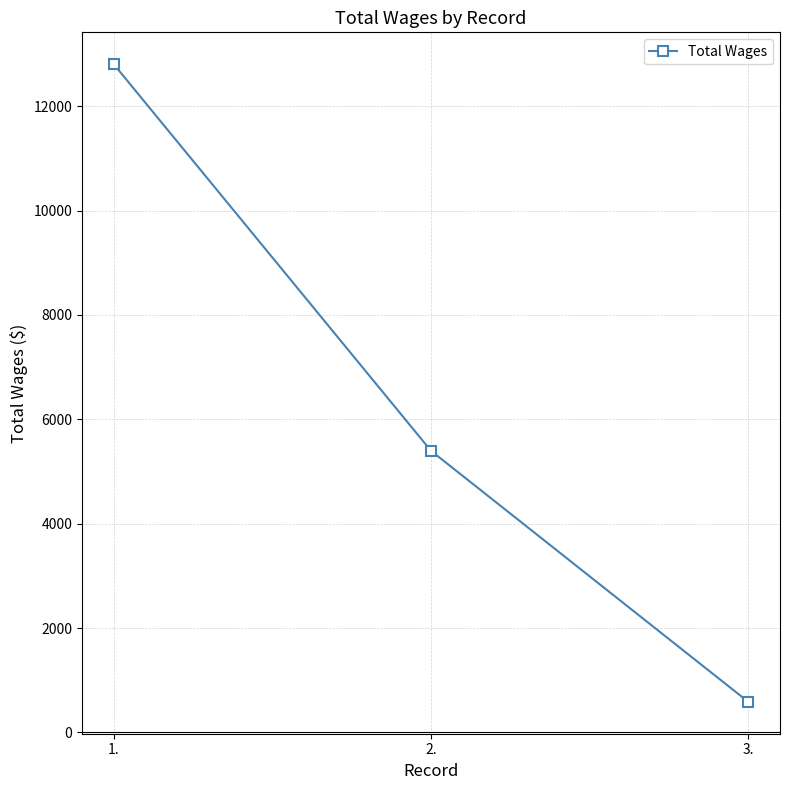

What is the approximate value at 1., to the nearest 100?

12800